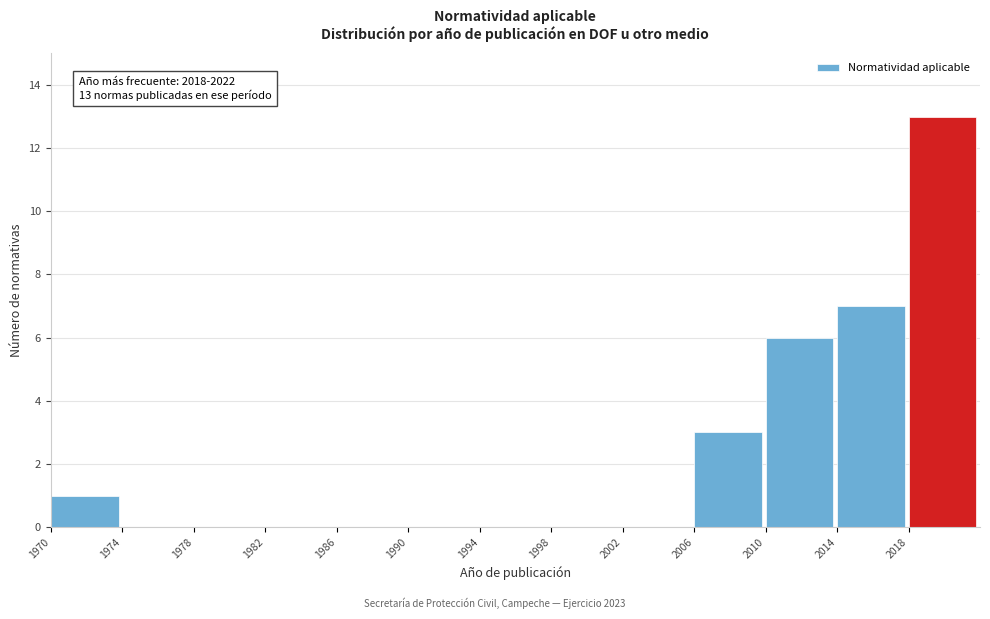

Which range on the x-axis has the tallest bar?

2018 to 2022